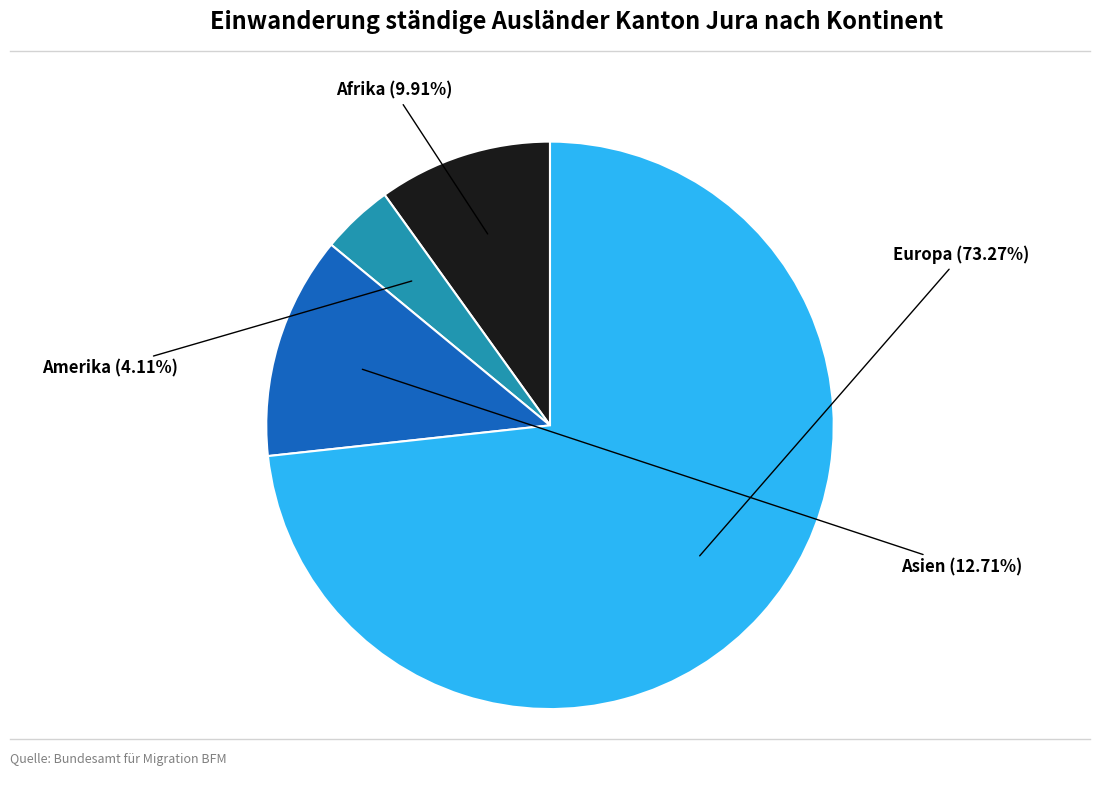

To the nearest percent, what is the average slice percentage?

25%